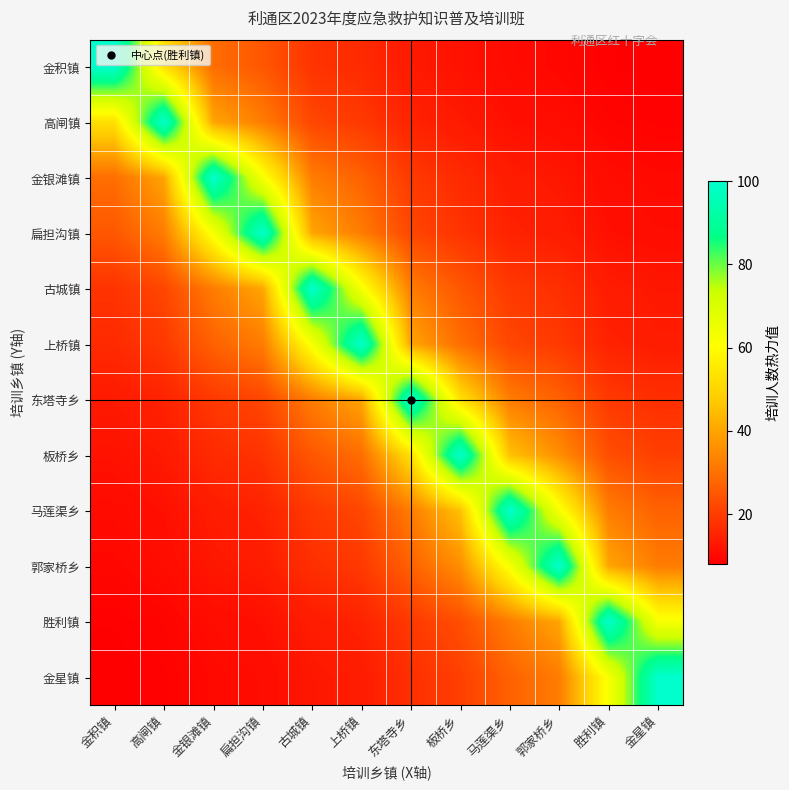

Count the number of categories in the chart.

12